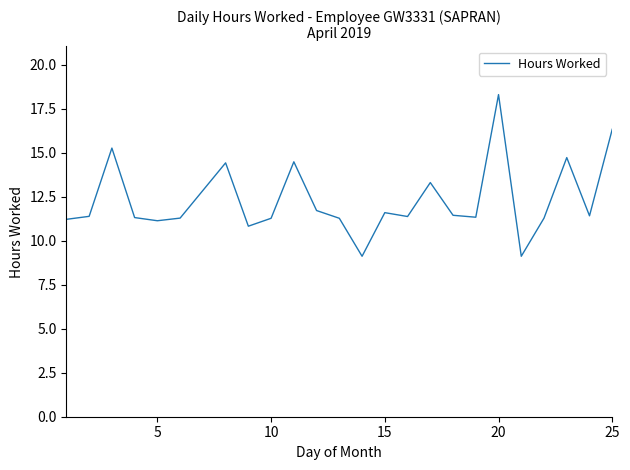

What is the average value?

12.3